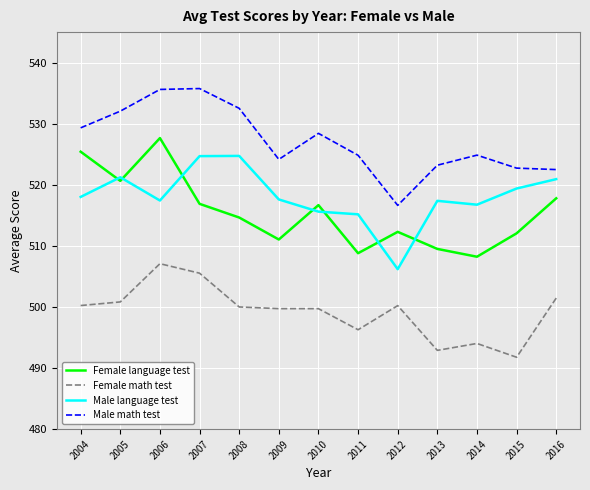

The value of Female math test at 2008 is 500.0. True or false?

True